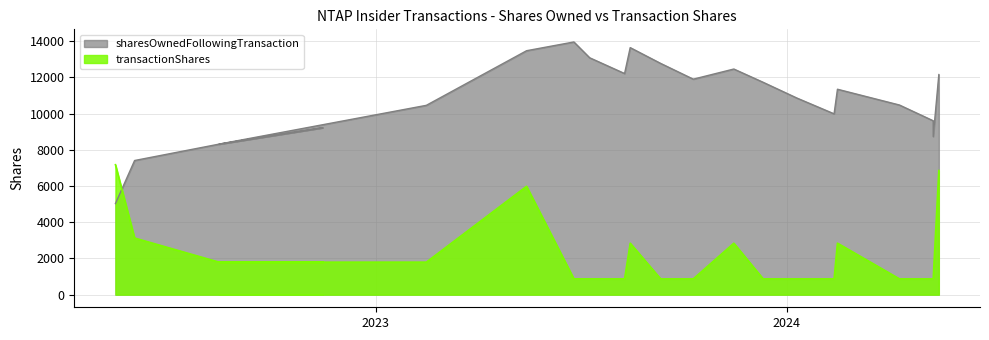

What are all the series names shown in the legend?

sharesOwnedFollowingTransaction, transactionShares